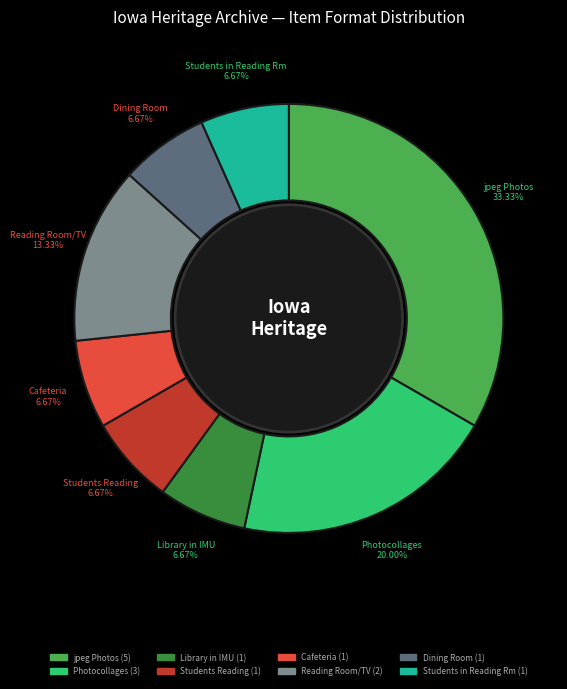

Does any single category account for the majority?

No